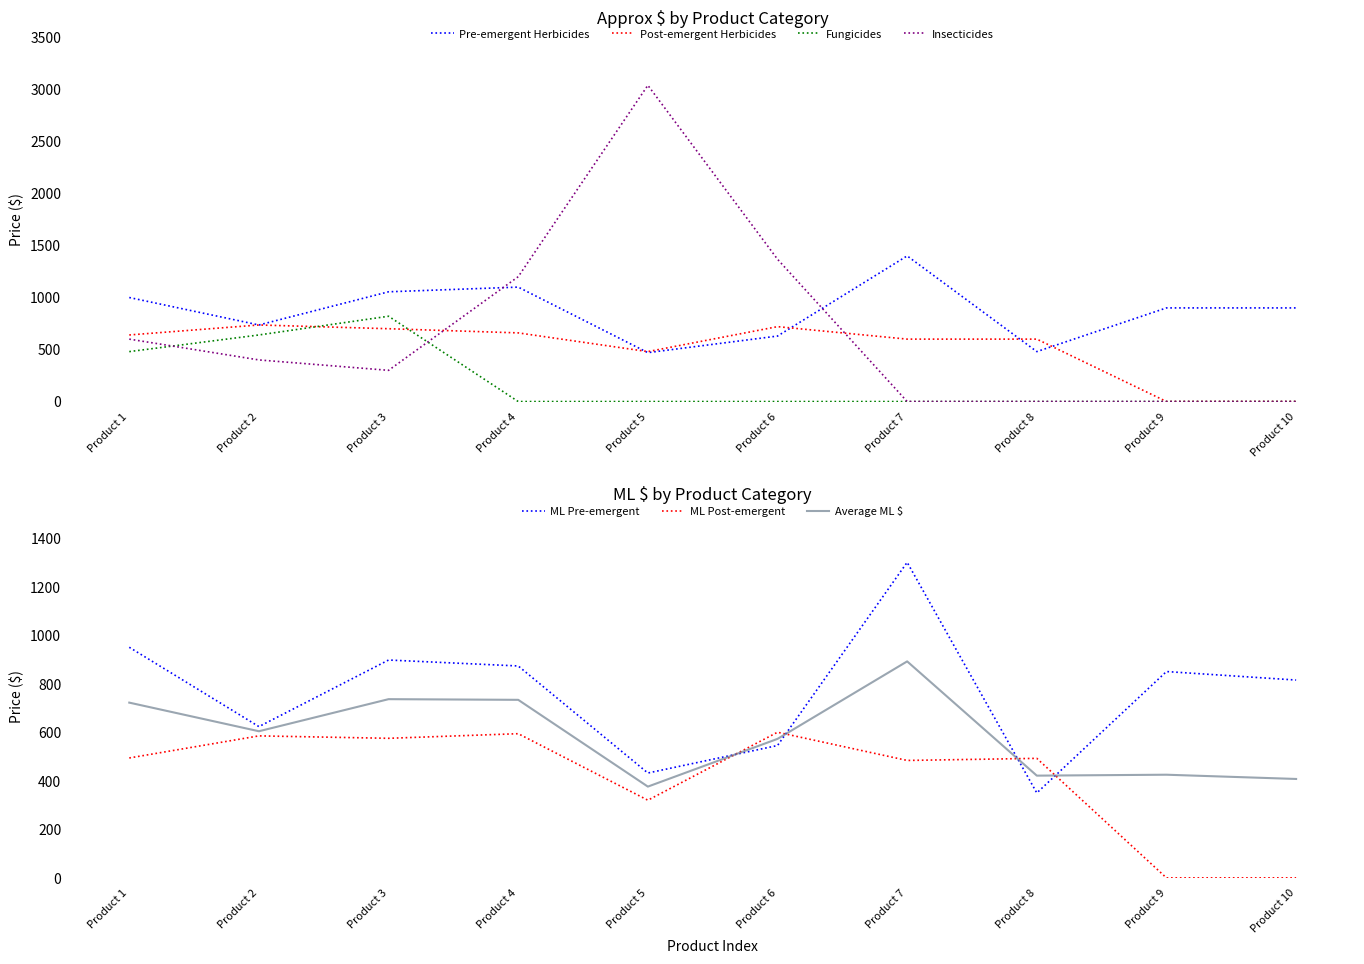

How many values in the Fungicides series exceed 0?

3